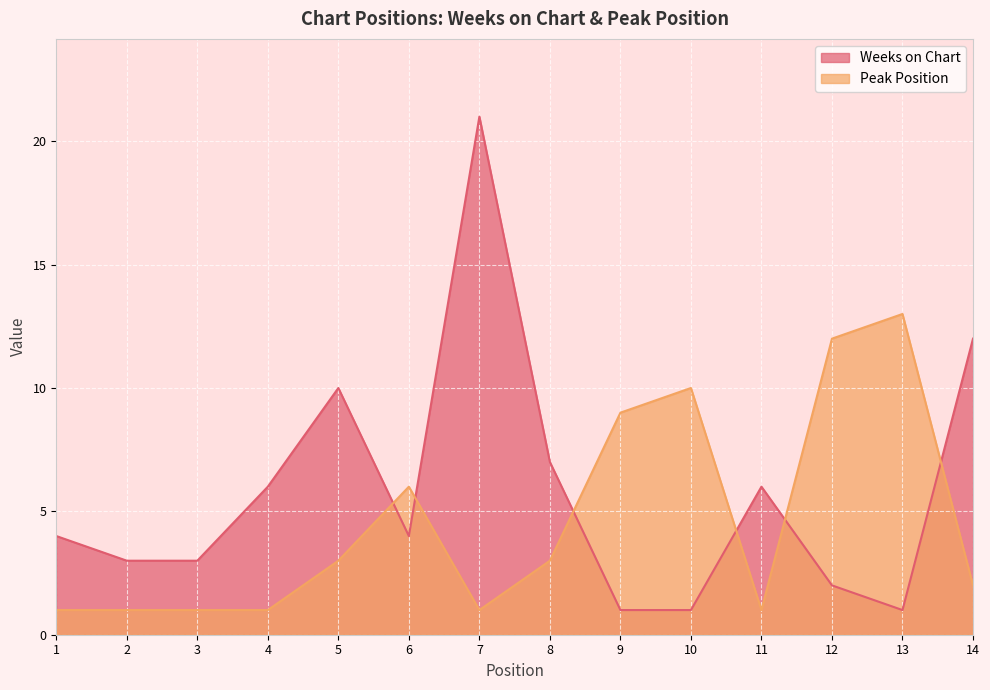

True or false: Peak Position has more than 0 interior local peaks.

True